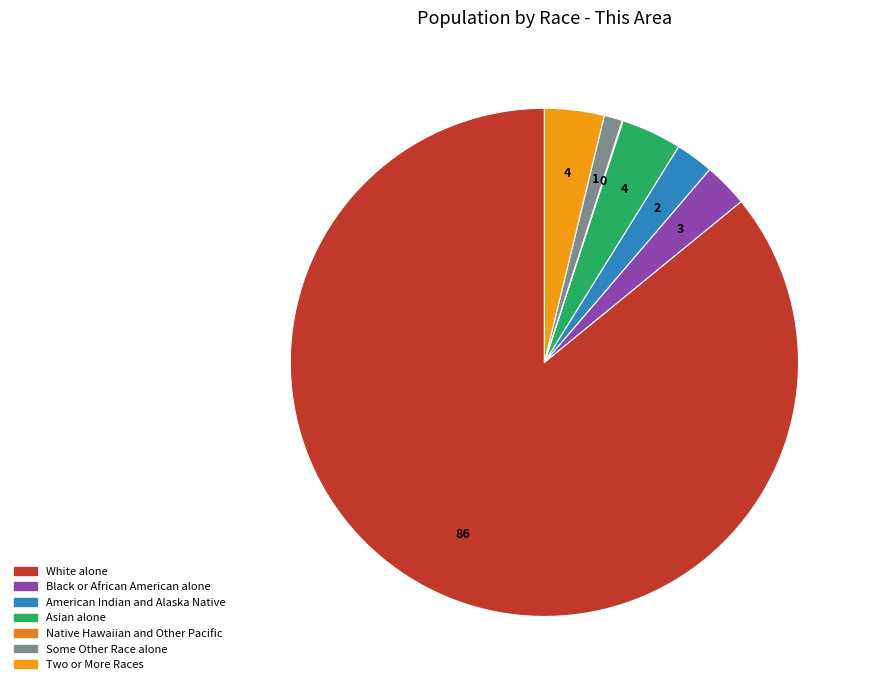

What percentage is the American Indian and Alaska Native slice, to the nearest percent?

2%